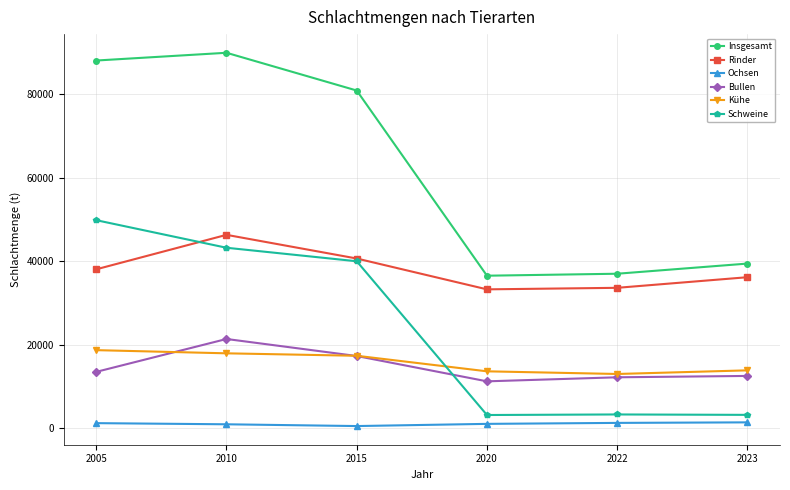

What is the highest value of the Bullen series?

21351